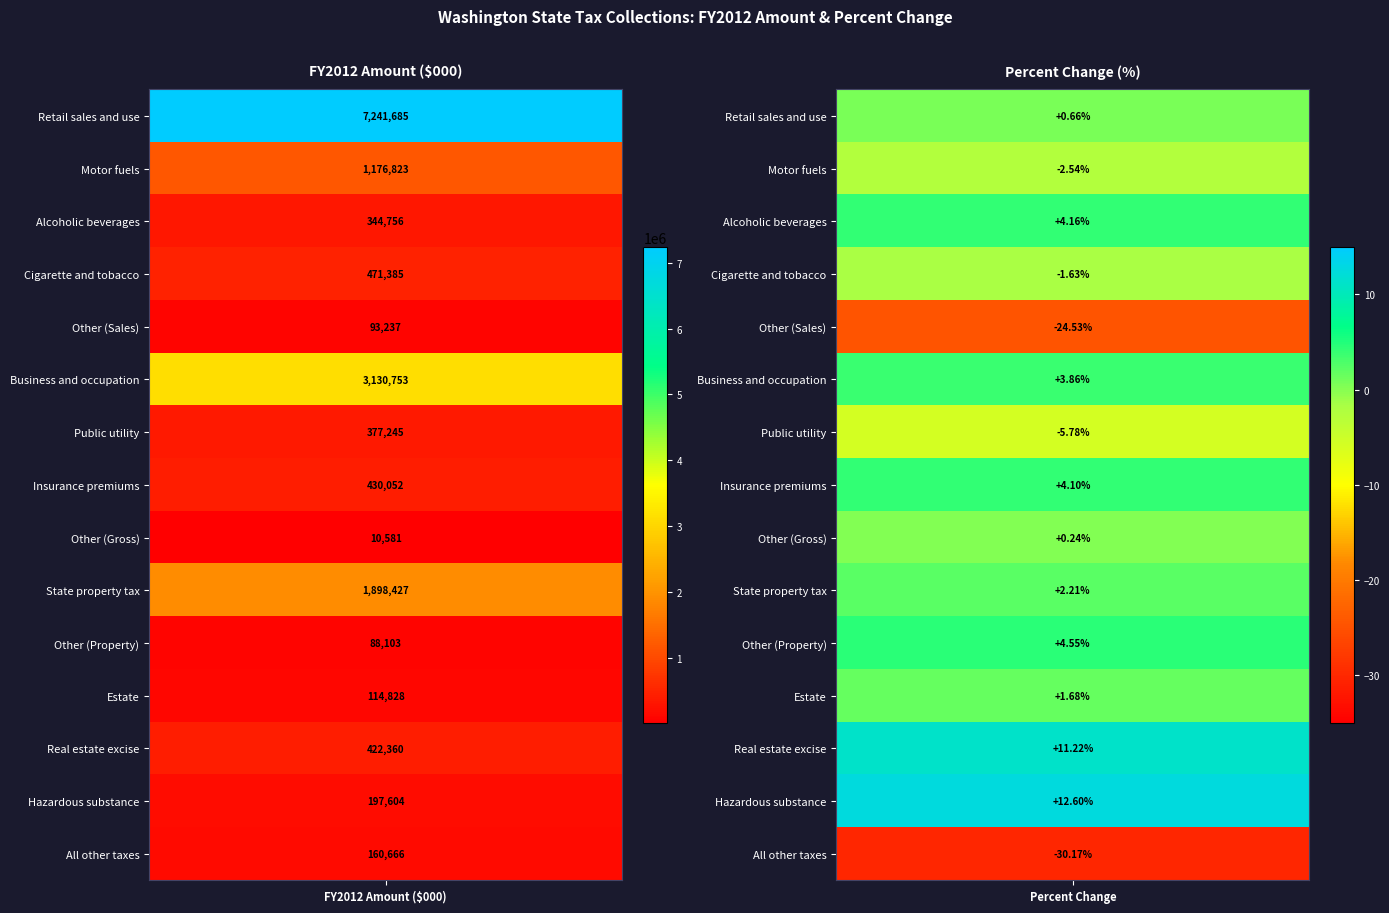

How many values in the State property tax series are below 1898426?

1